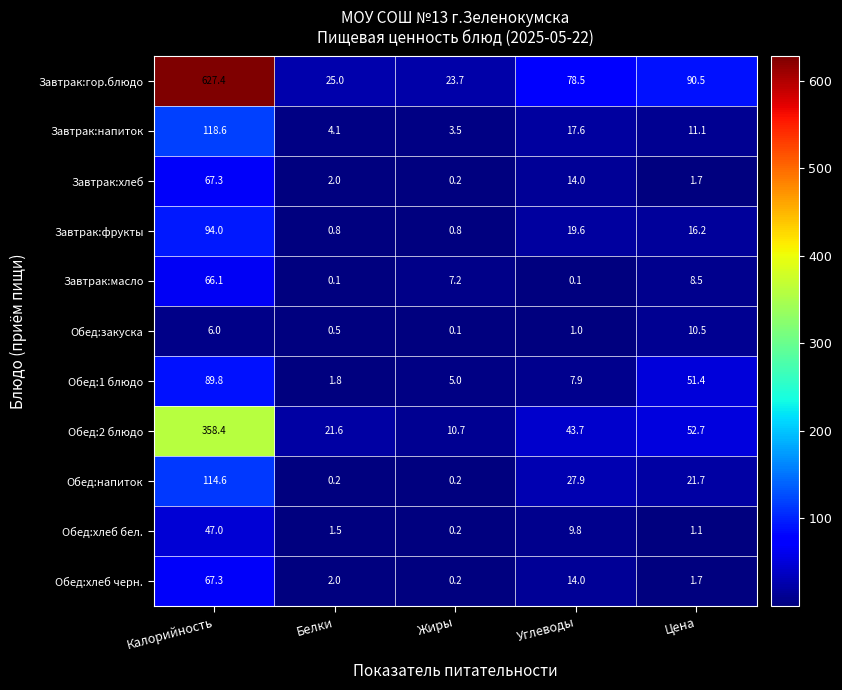

At how many categories does at least one series exceed 88?

2